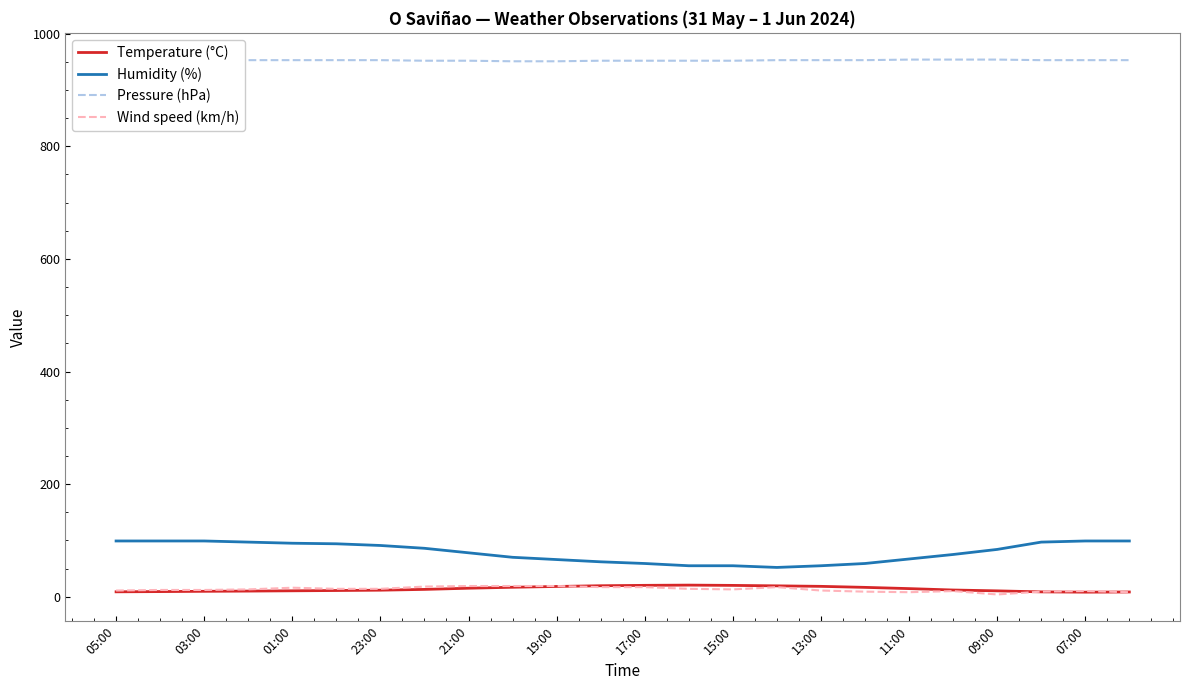

At how many categories does at least one series exceed 202?

24